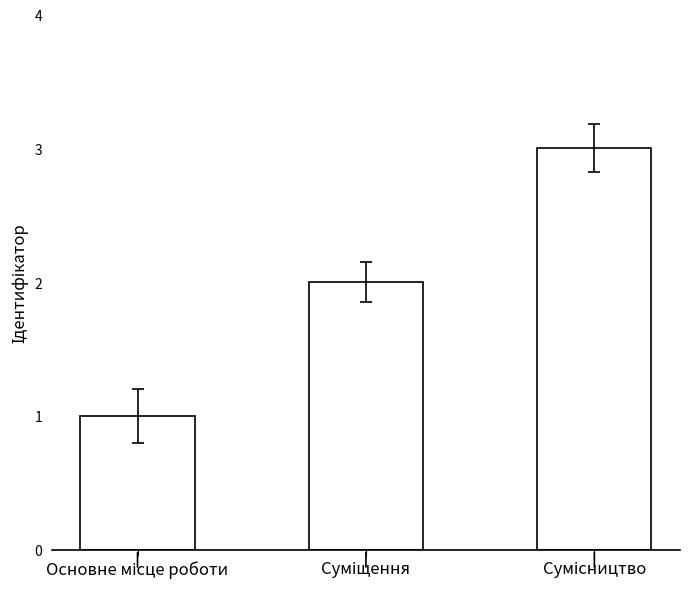

What is the sum of all values?

6